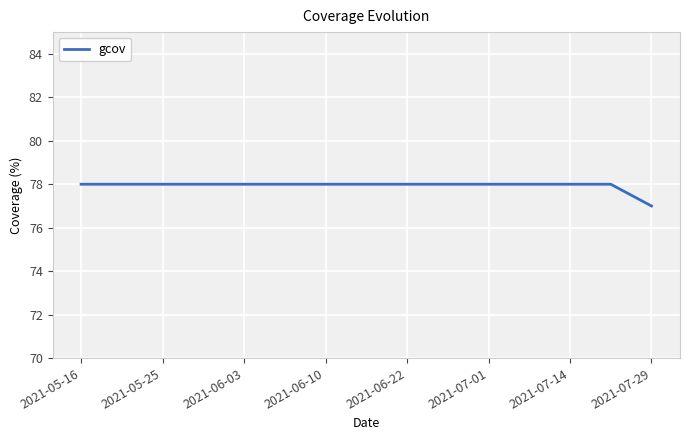

What is the greatest value displayed?

78